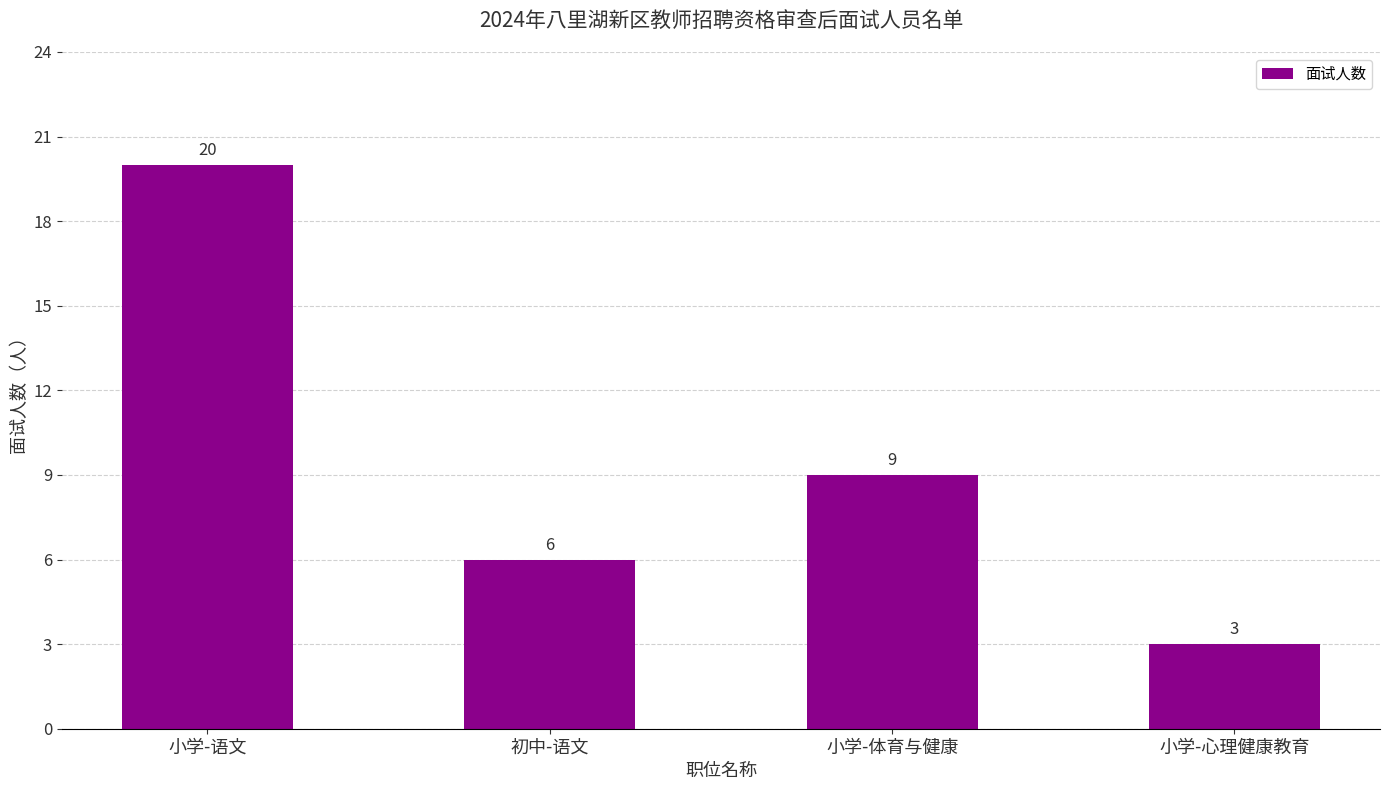

How many values are below 9?

2